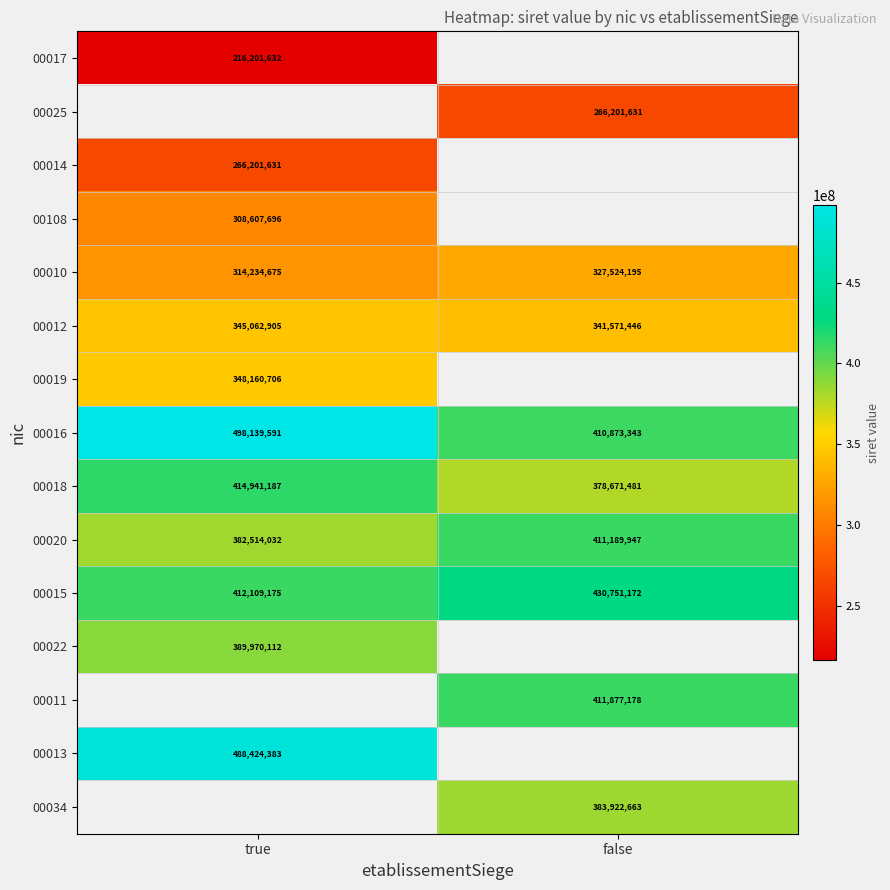

List the labels in order of 00010 value, smallest first.

true, false